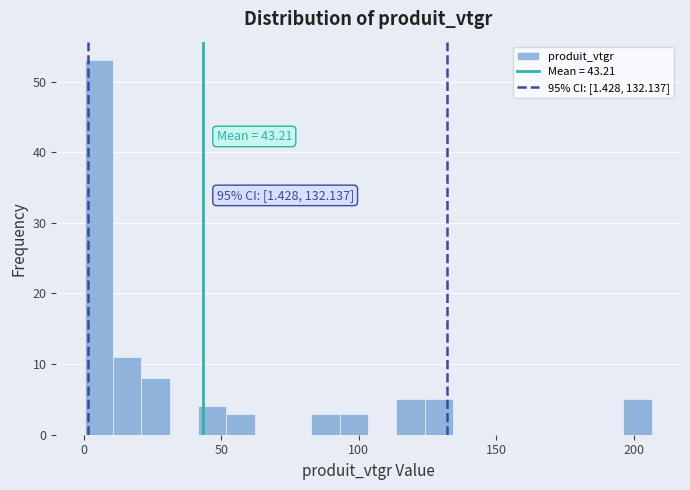

Around what value on the x-axis is the tallest bar? Give the approximate position of its centre, as read against the axis.

5